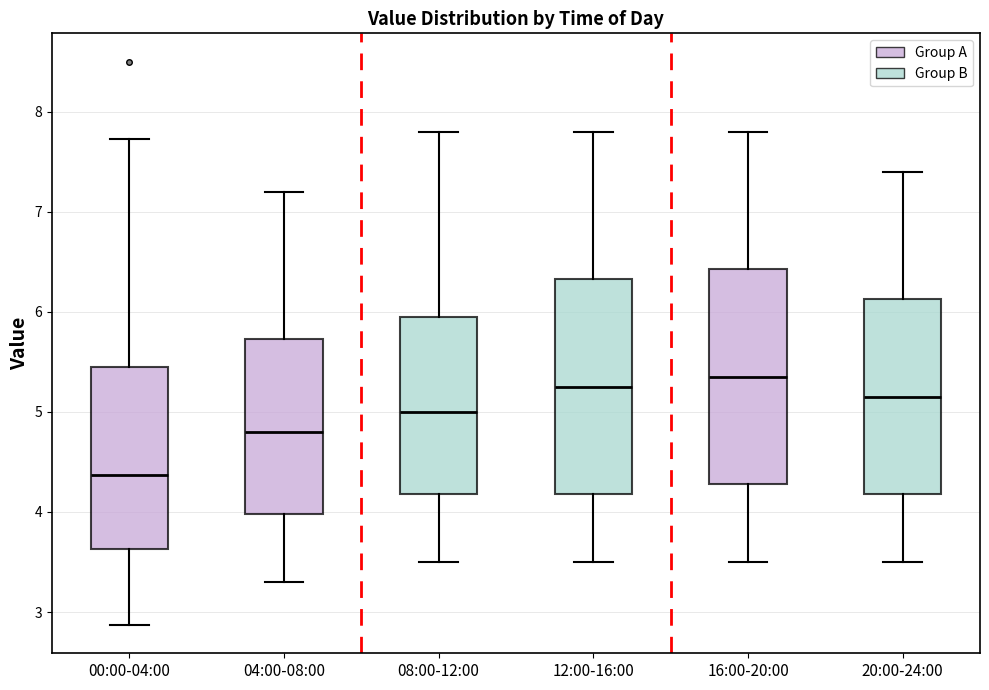

Reading left to right, read every box against the y-axis: the position of its median line, the range the box covers, and the ends of its whiskers. The values are not printed on the chart, so give them approximately, as read against the axis.

00:00-04:00: median 4.4, box 3.6 to 5.5, whiskers 2.9 to 7.7
04:00-08:00: median 4.8, box 4.0 to 5.7, whiskers 3.3 to 7.2
08:00-12:00: median 5.0, box 4.2 to 6.0, whiskers 3.5 to 7.8
12:00-16:00: median 5.3, box 4.2 to 6.3, whiskers 3.5 to 7.8
16:00-20:00: median 5.4, box 4.3 to 6.4, whiskers 3.5 to 7.8
20:00-24:00: median 5.2, box 4.2 to 6.1, whiskers 3.5 to 7.4